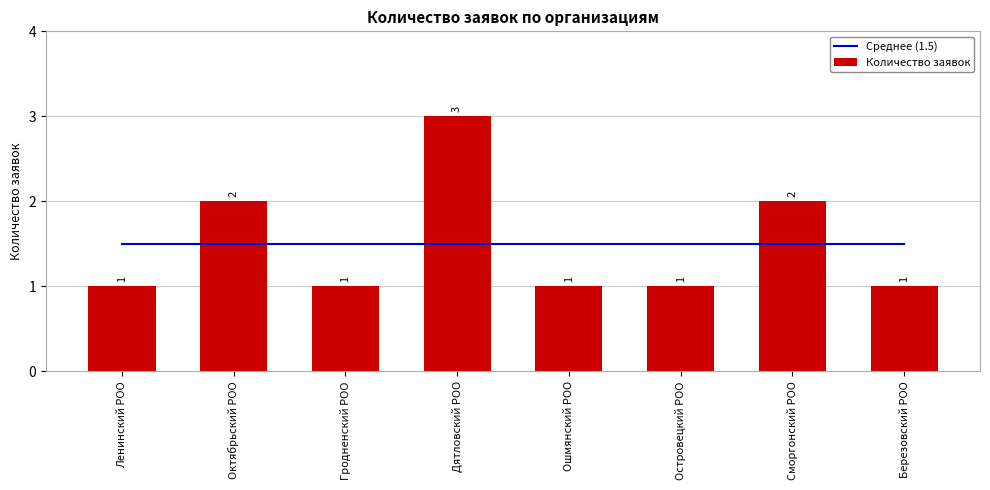

The Среднее (1.5) series shows 2.4 at Сморгонский РОО. True or false?

False